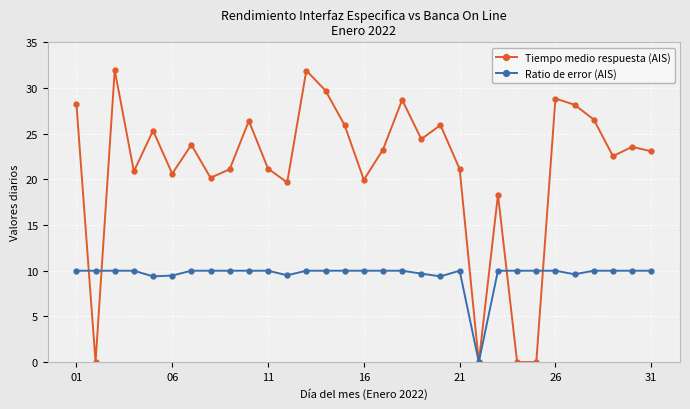

Rank the series by their maximum value, from highest to lowest.

Tiempo medio respuesta (AIS), Ratio de error (AIS)